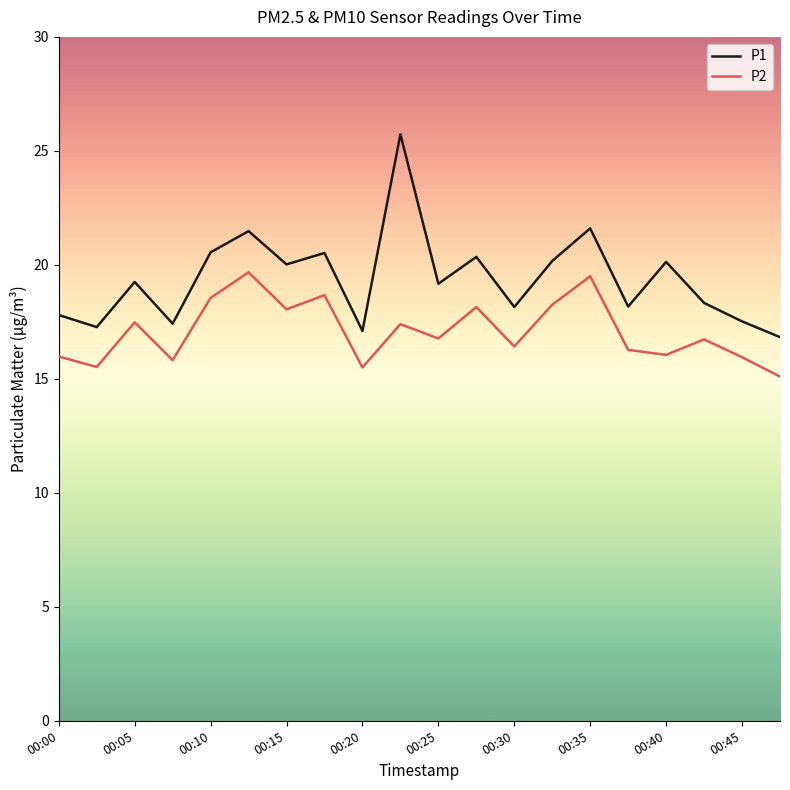

True or false: P1 has more than 0 interior local peaks.

True